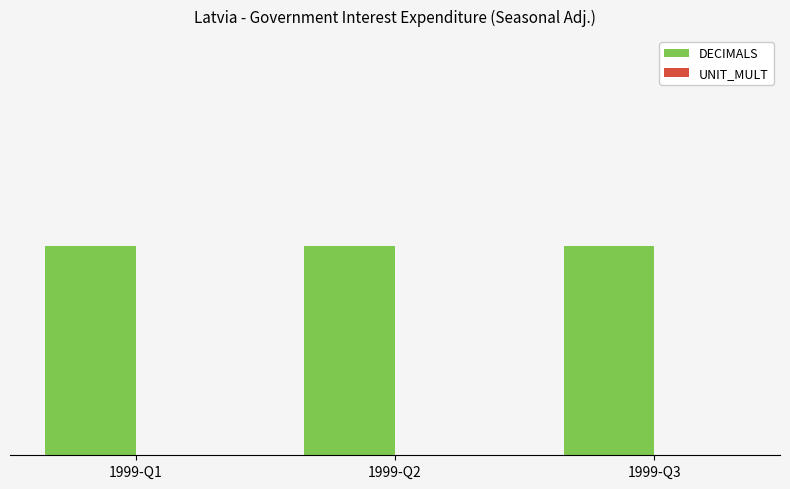

At 1999-Q3, list the series in order from smallest to largest.

UNIT_MULT, DECIMALS